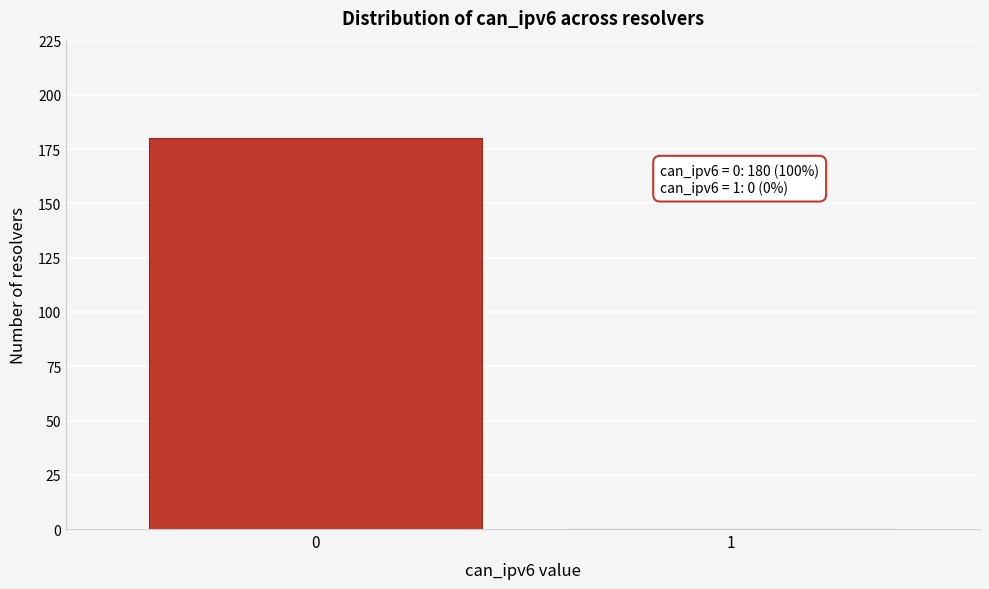

Reading right to left, extract all data points from this chart.

1=0	0=180